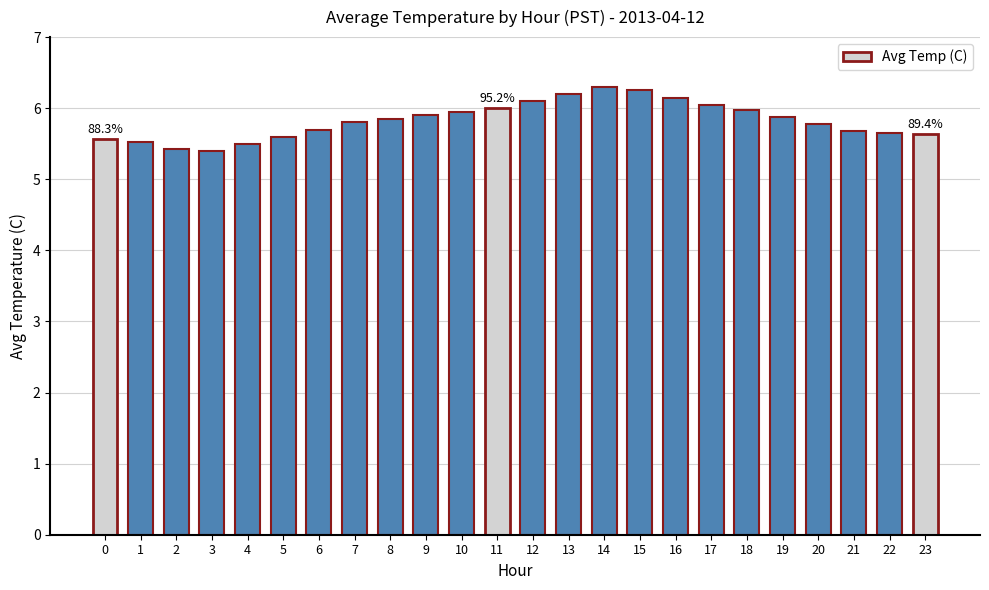

What is the difference between the maximum and minimum values?

0.9